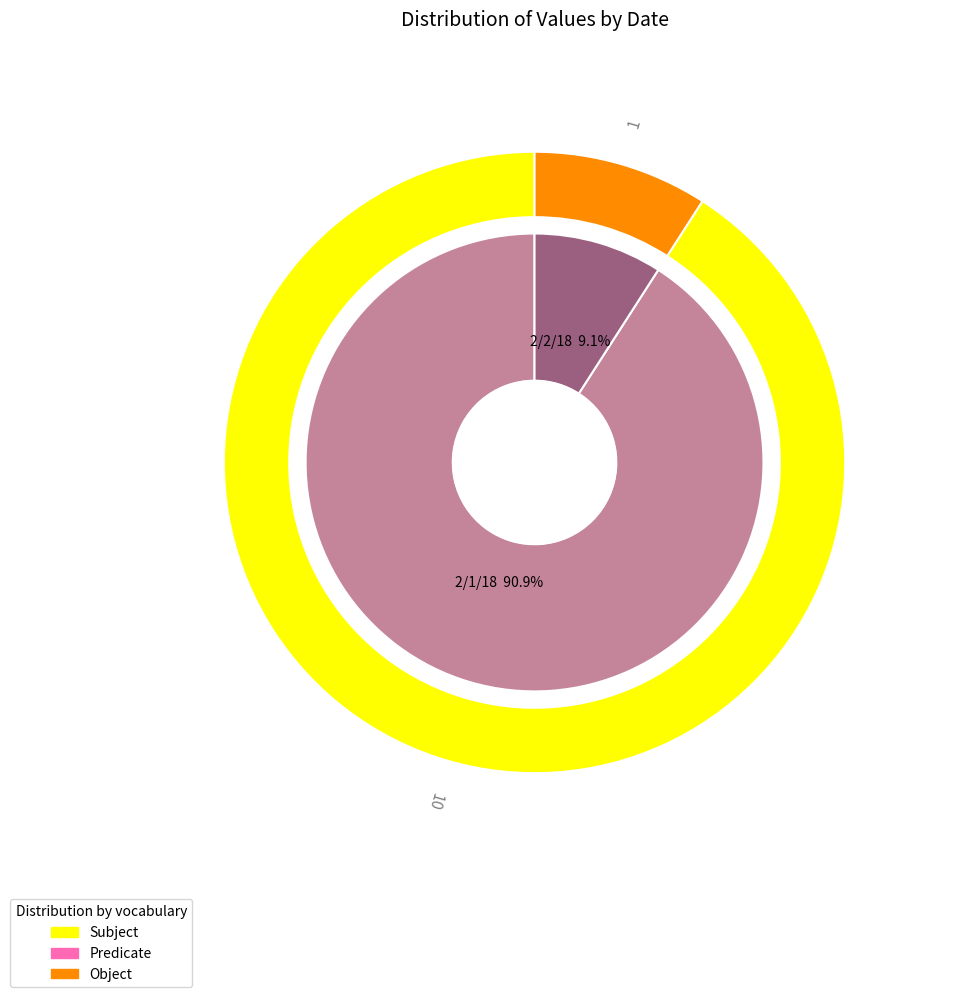

How many segments does this pie chart have?

2